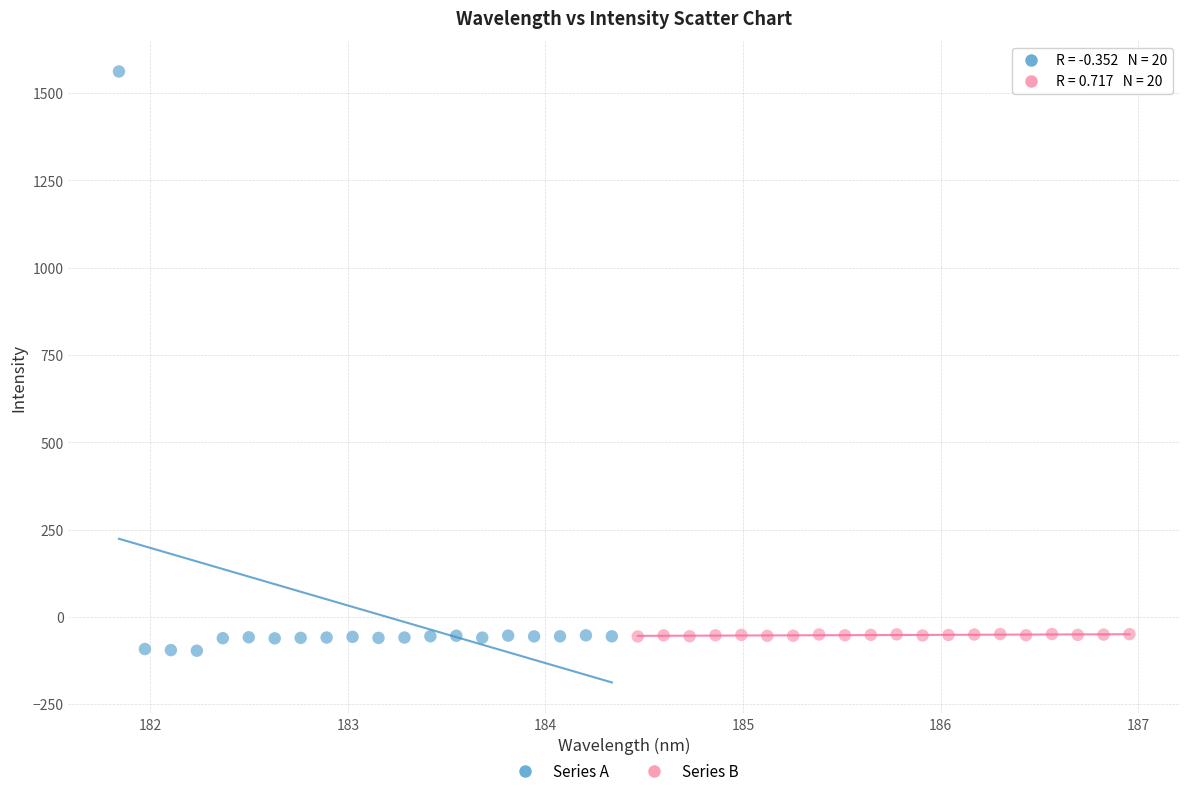

What are all the series names shown in the legend?

Series A, Series B